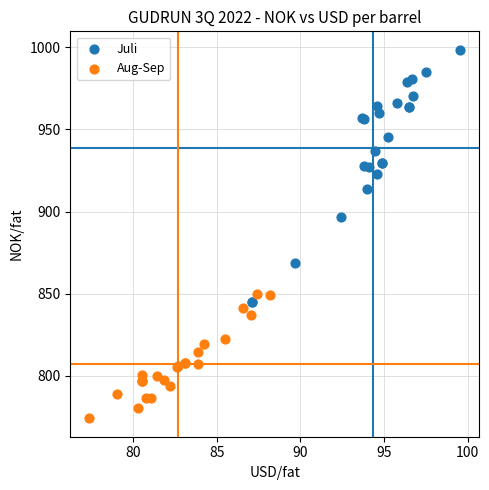

Which series reaches the maximum Y coordinate?

Juli